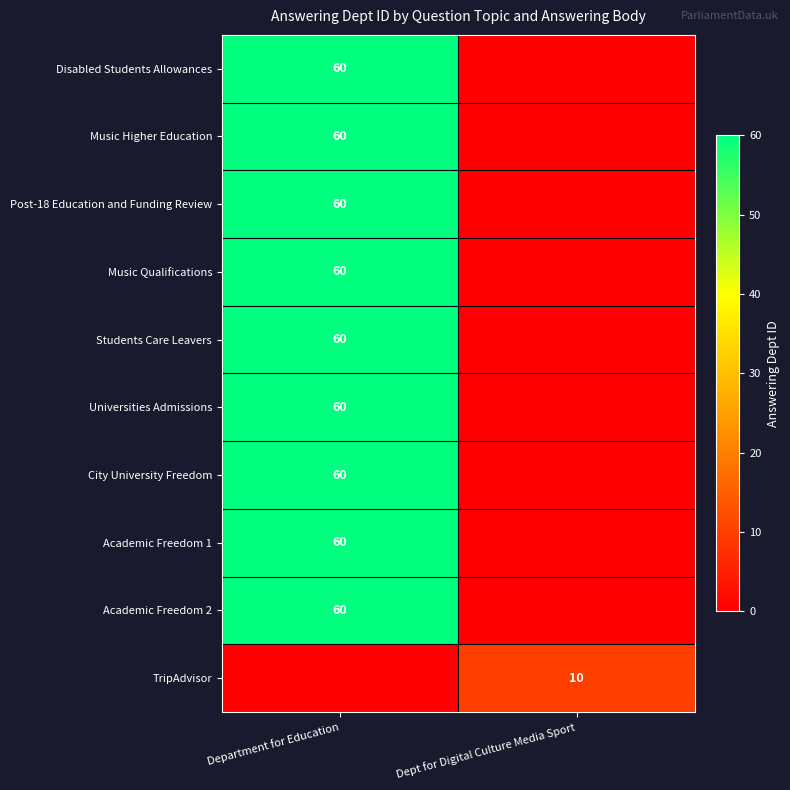

Between Department for Education and Dept for Digital Culture Media Sport, which is larger?

Department for Education